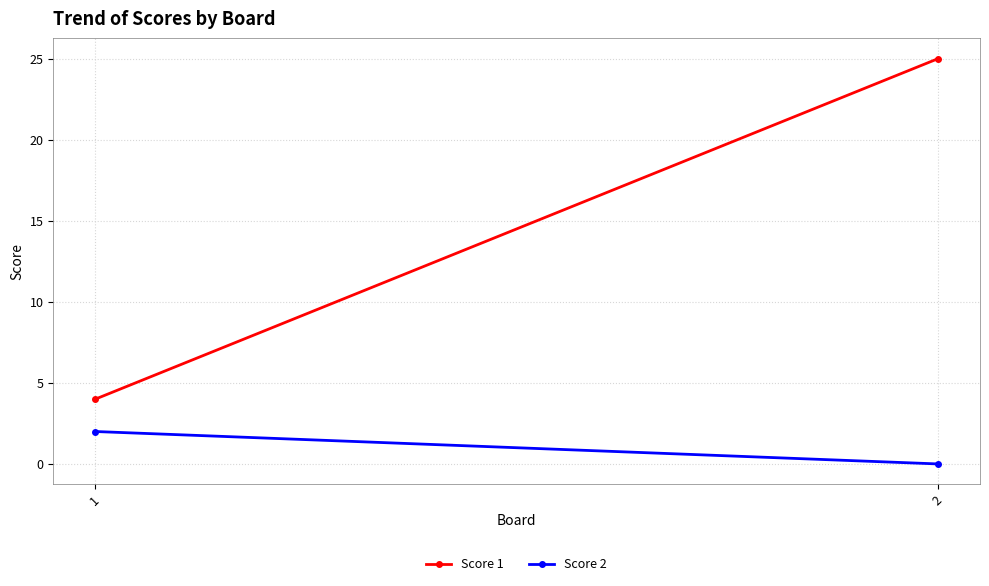

What value does the Score 2 series have at 1?

2